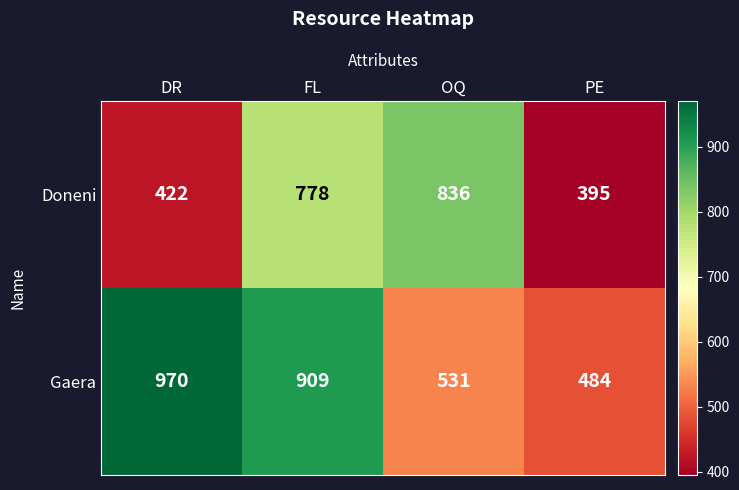

Reading left to right, list all the values displayed in this chart.

Doneni: DR=422	FL=778	OQ=836	PE=395
Gaera: DR=970	FL=909	OQ=531	PE=484